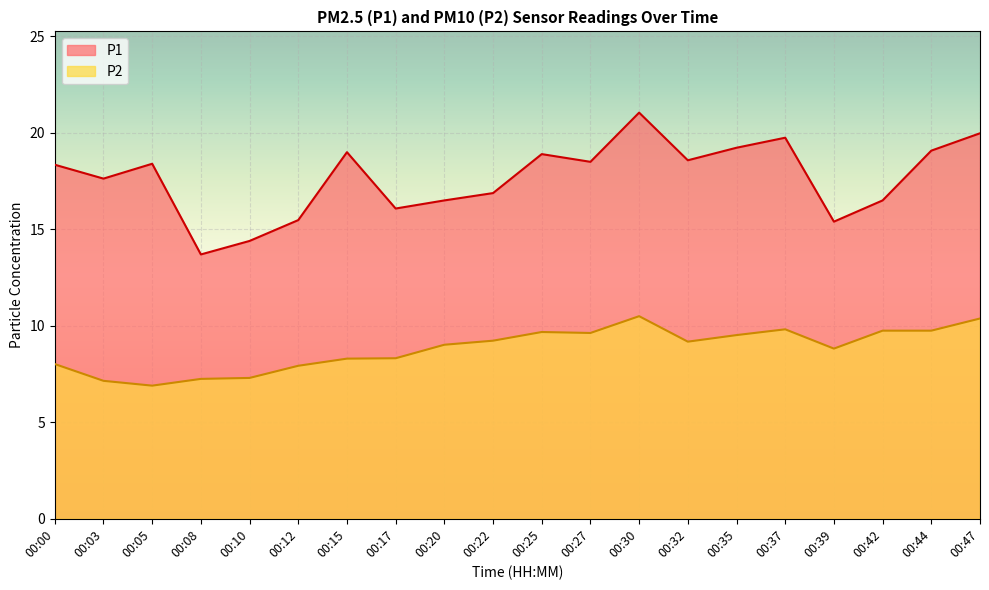

True or false: P1 and P2 intersect in this chart.

False